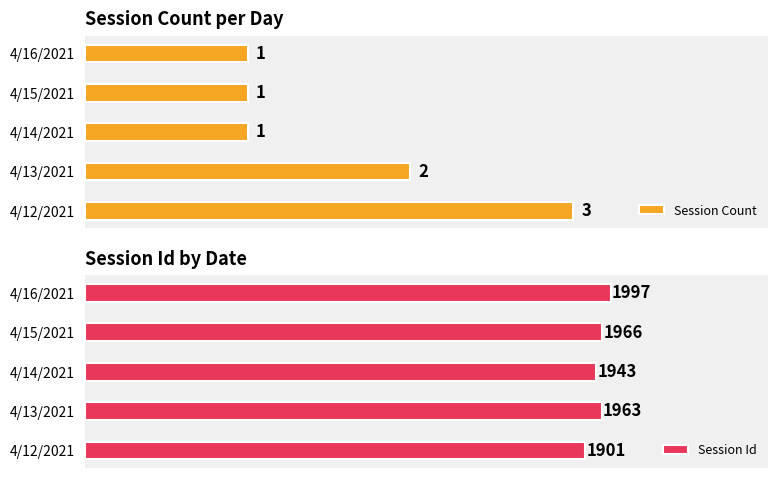

Rank the series by their average value, from highest to lowest.

Session Id, Session Count